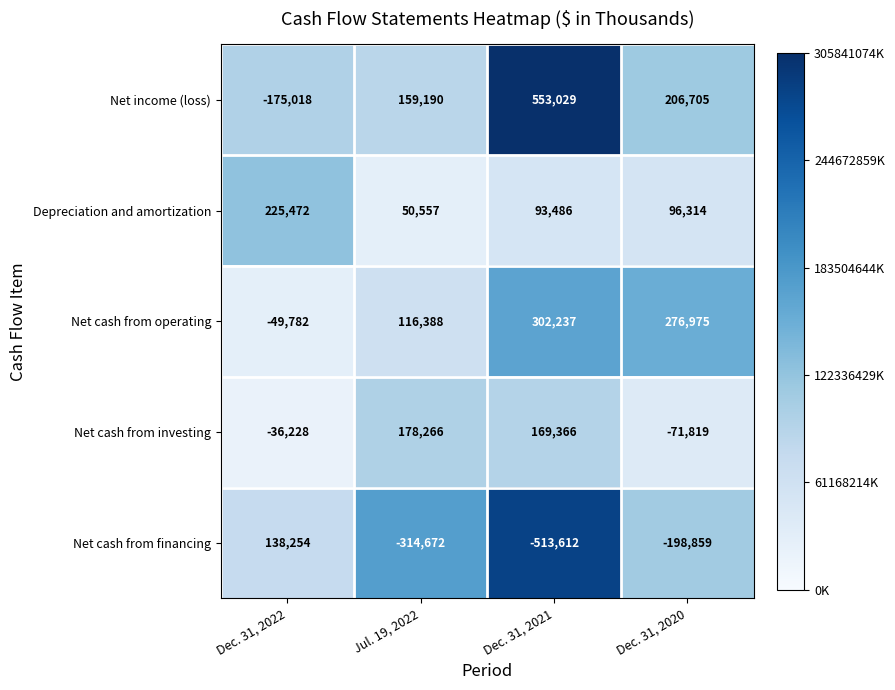

What is the spread (max minus min) of values at Dec. 31, 2022?

400490